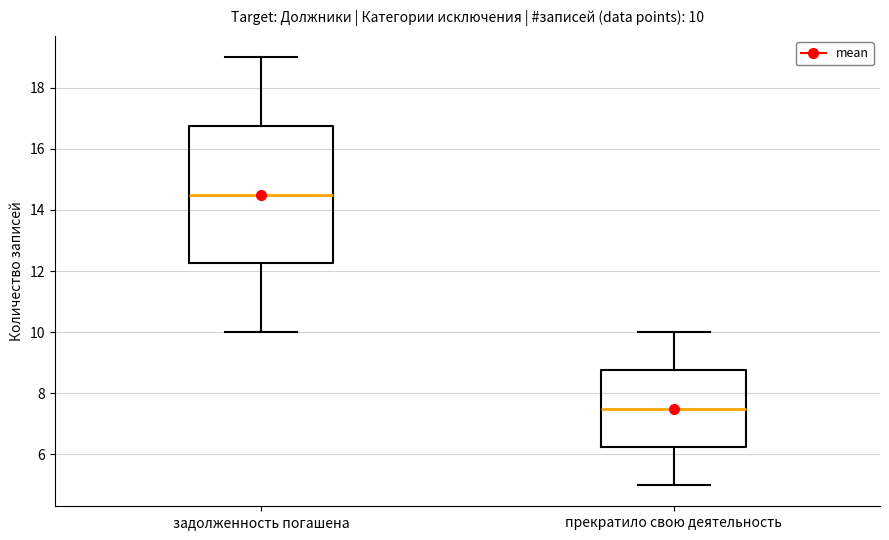

Which box has the highest median line?

задолженность погашена